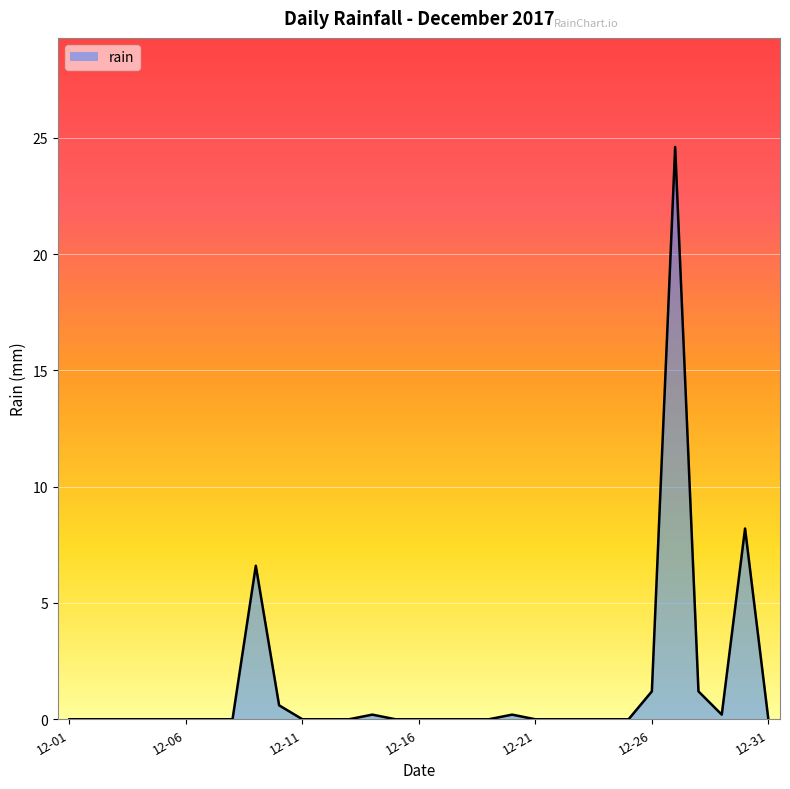

What is the greatest value displayed?

24.6